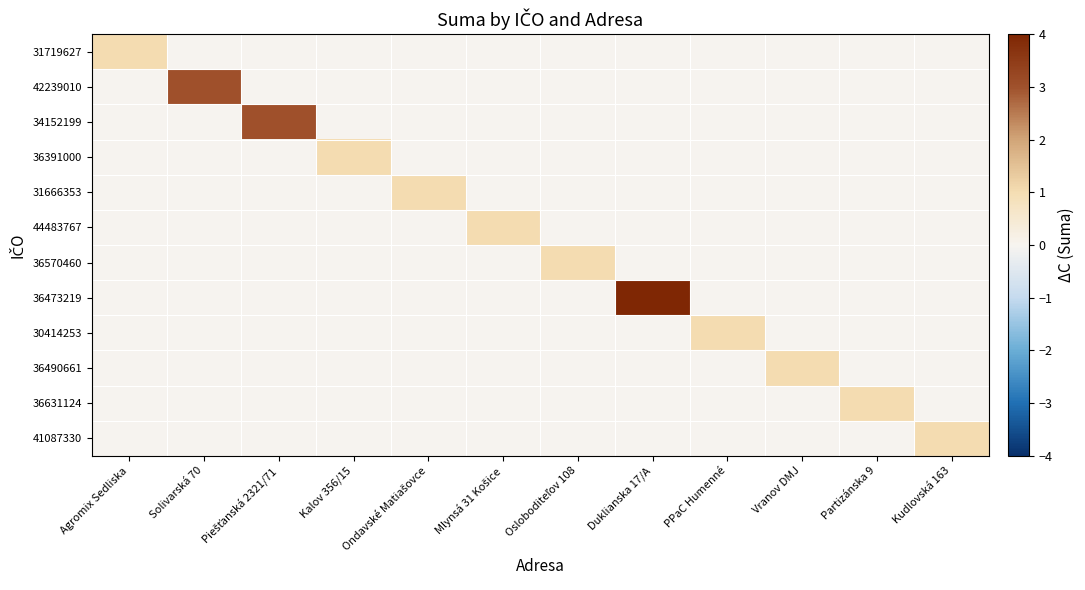

What is the difference between the highest and lowest values at Kudlovská 163?

1